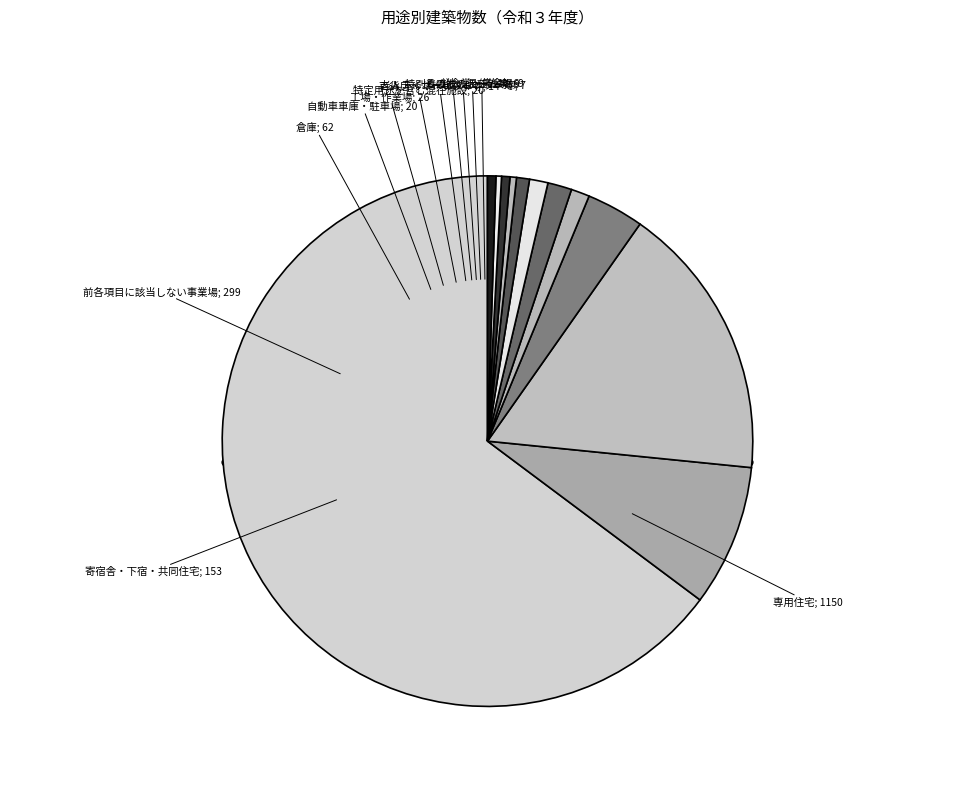

Does 百貨店・マーケット等 represent more than half of the total?

No